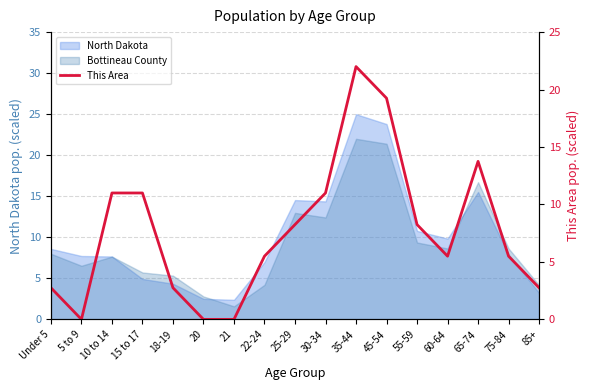

What is the sum of all values?

129.2